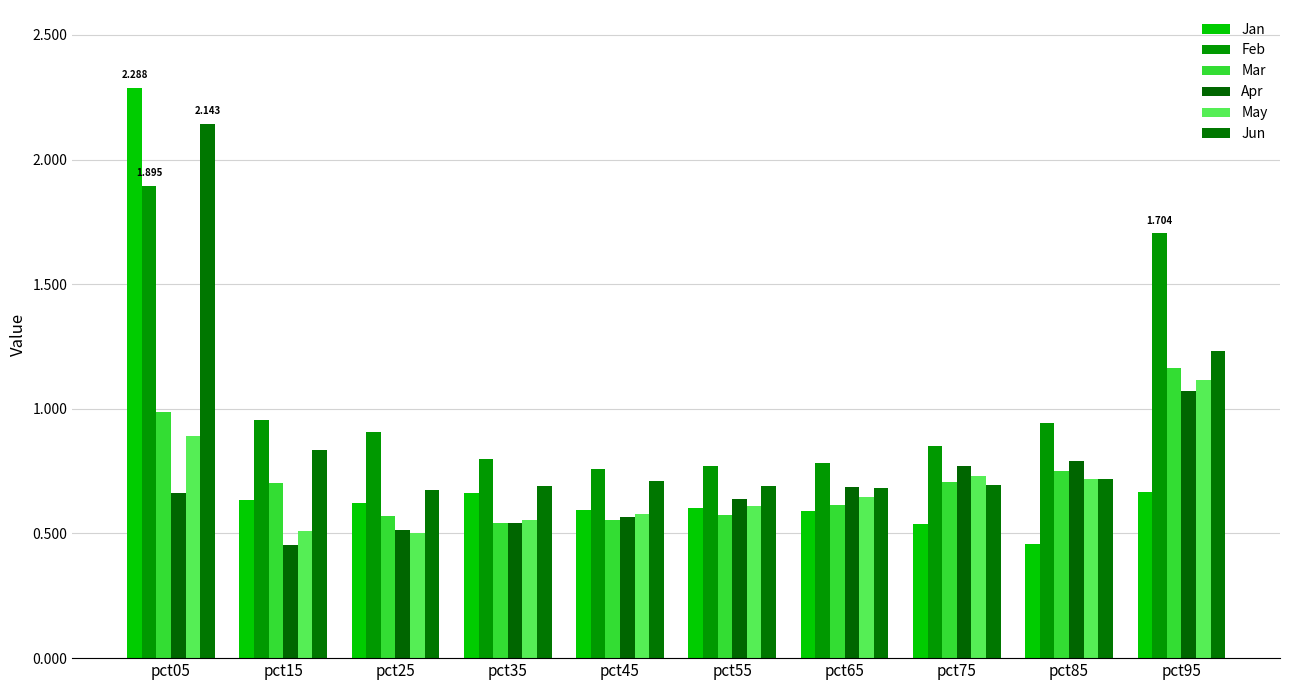

How many groups of bars are there?

10